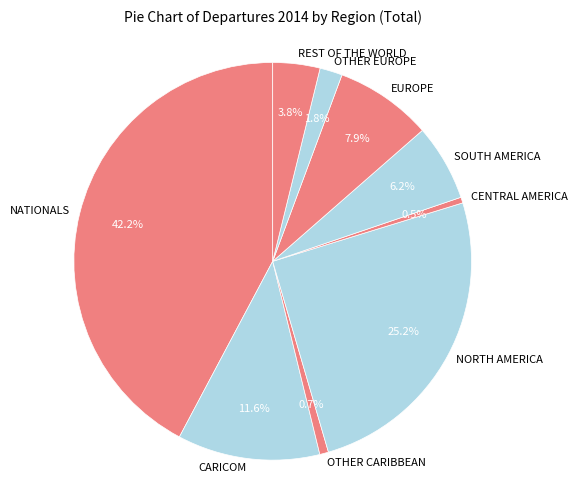

To the nearest percent, what is the difference between the largest and smallest slice percentages?

42%